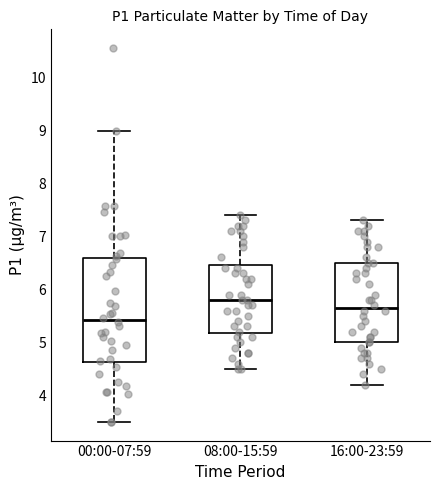

Which box's median line is the lowest?

00:00-07:59